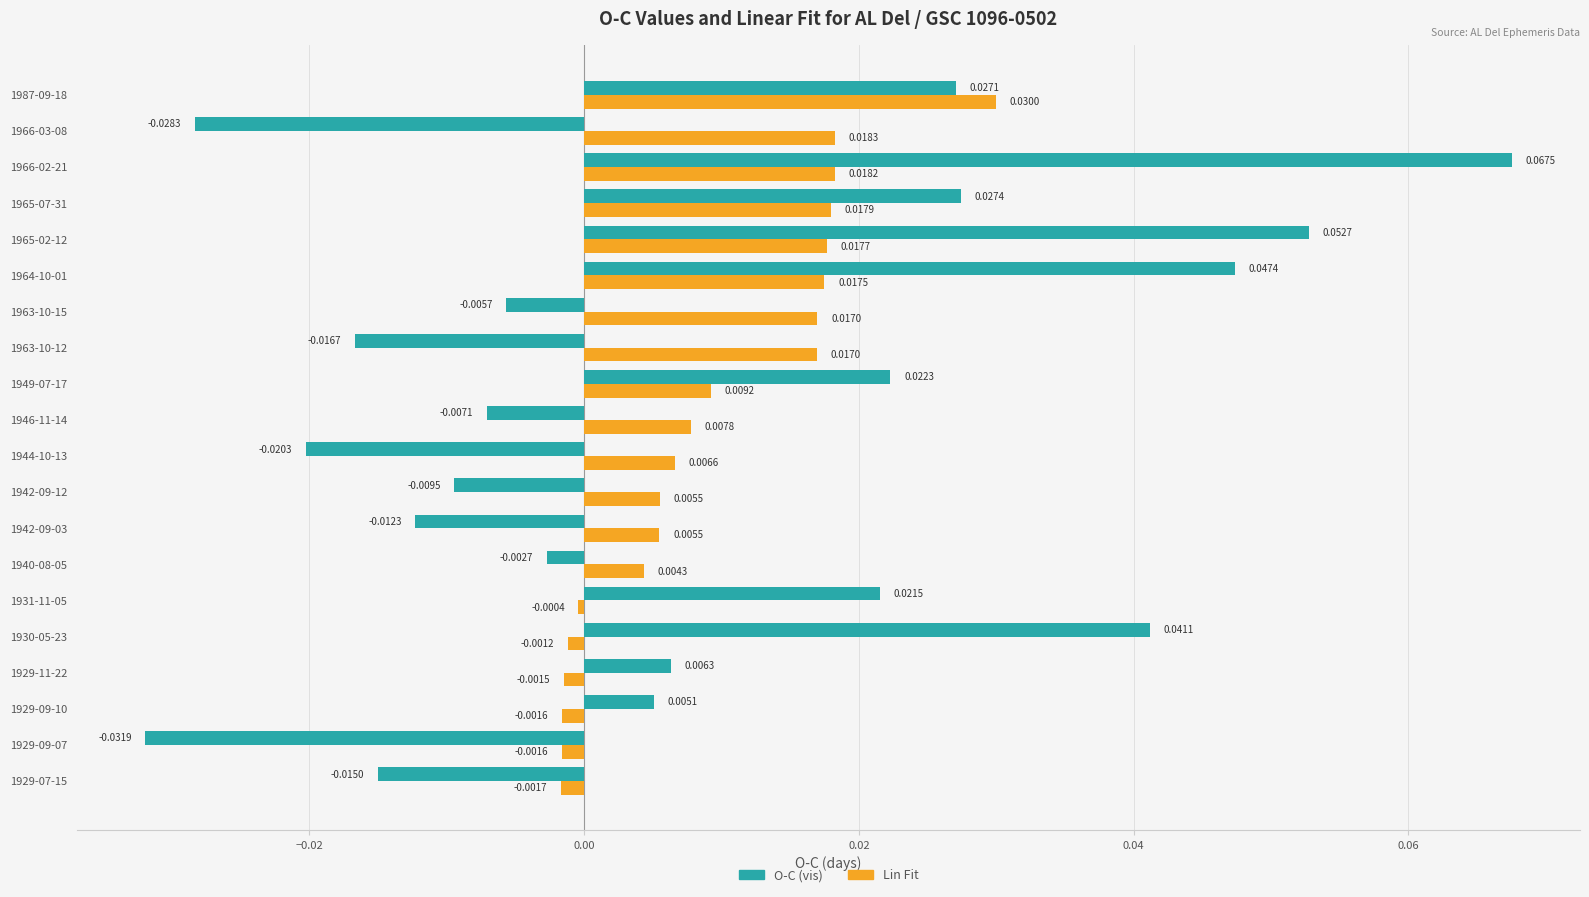

How many categories are shown in the chart?

20